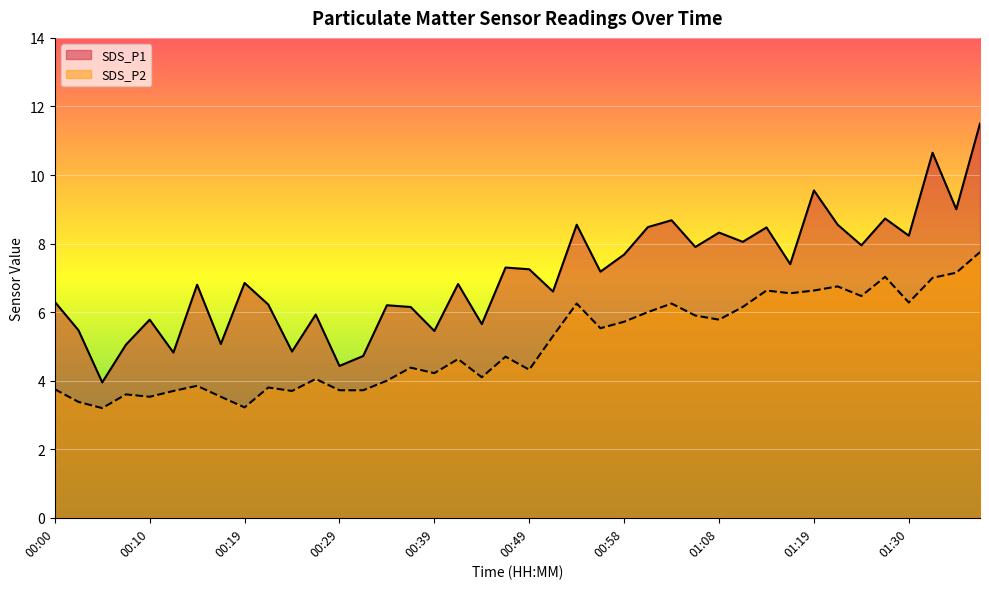

How many data points in SDS_P2 are above 4?

26